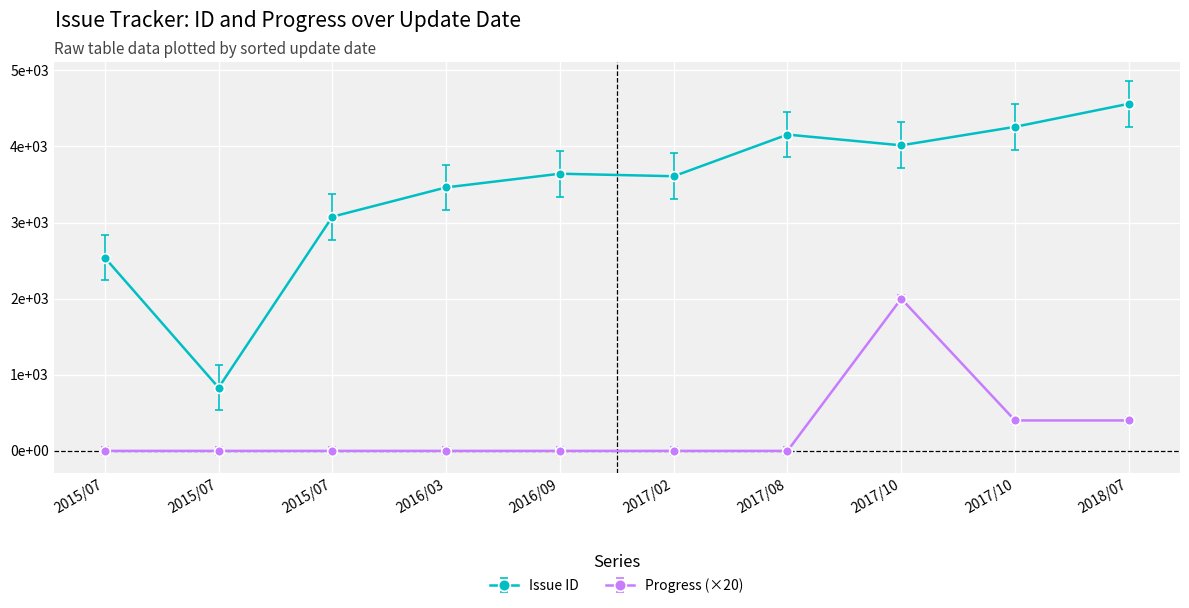

Where does the Issue ID series first go above 3642?

2017/08/16